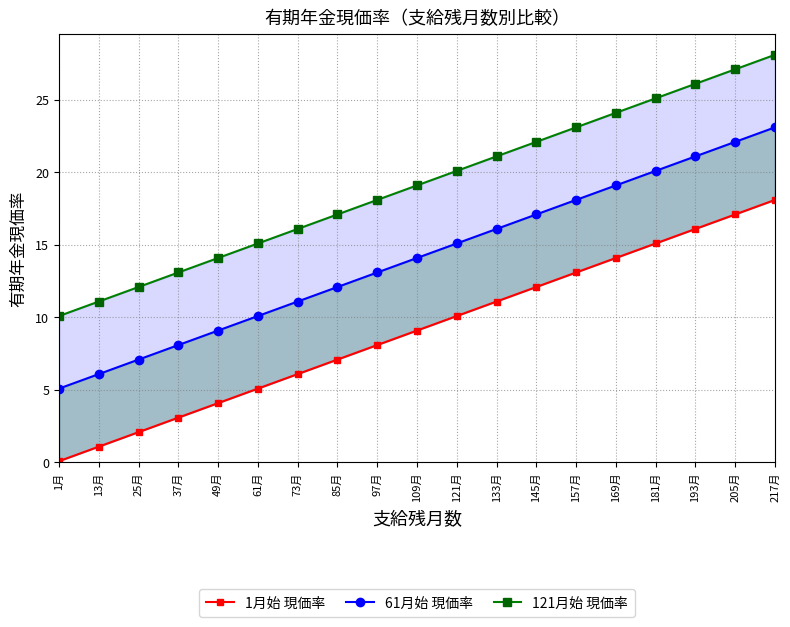

At which category is the sum across all series the highest?

217月